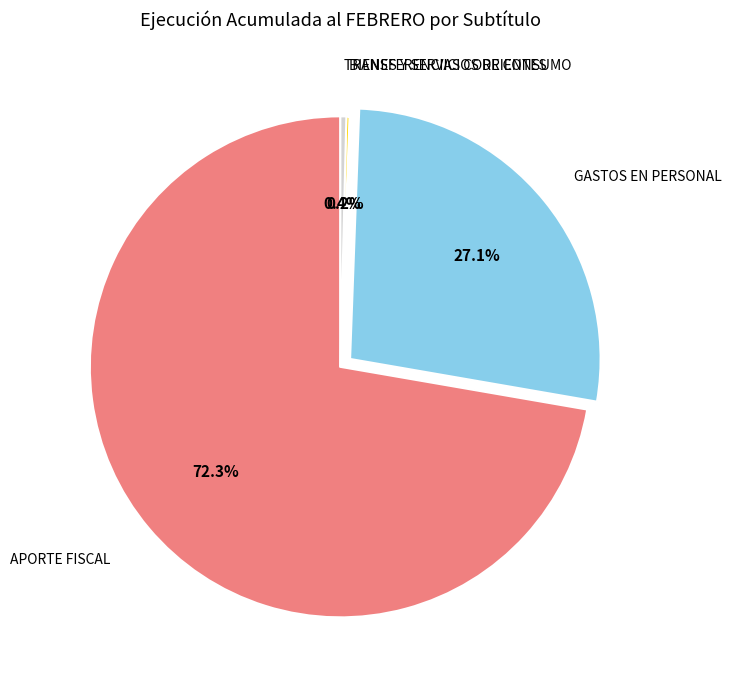

Between APORTE FISCAL and GASTOS EN PERSONAL, which is larger?

APORTE FISCAL